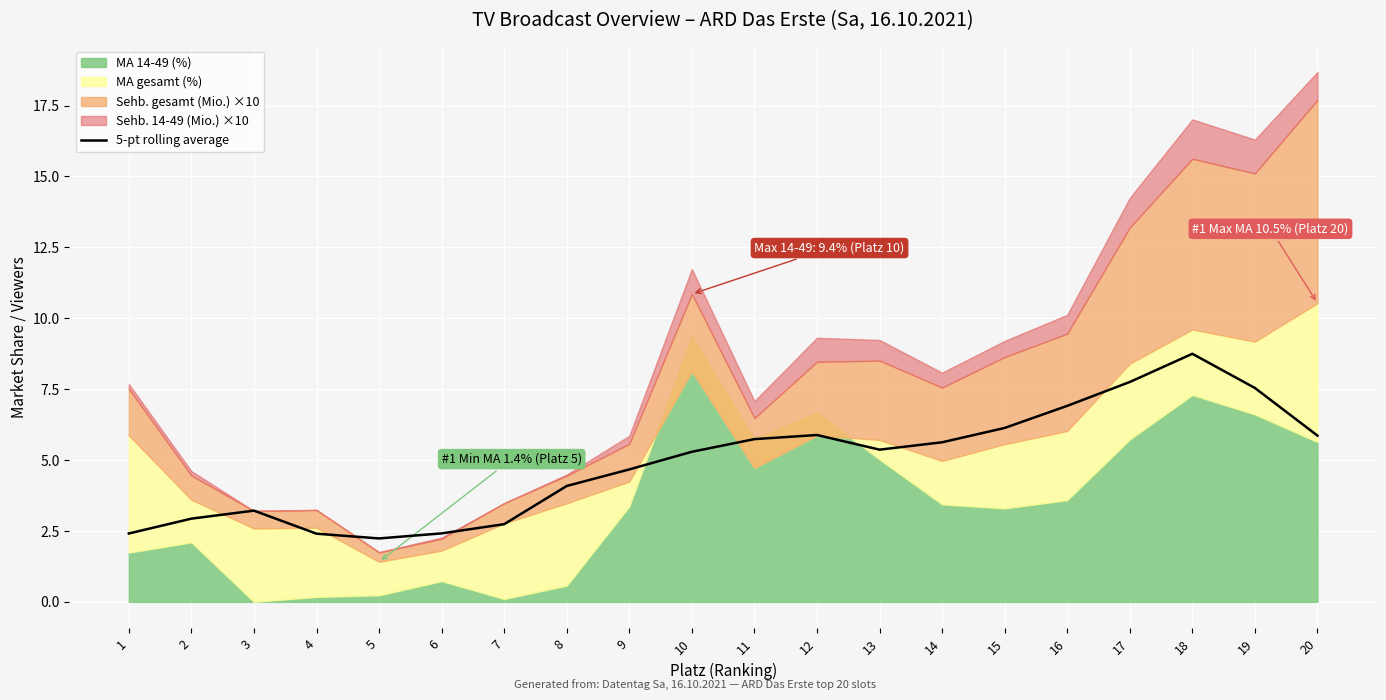

What is the maximum value for 5-pt rolling average?

8.7